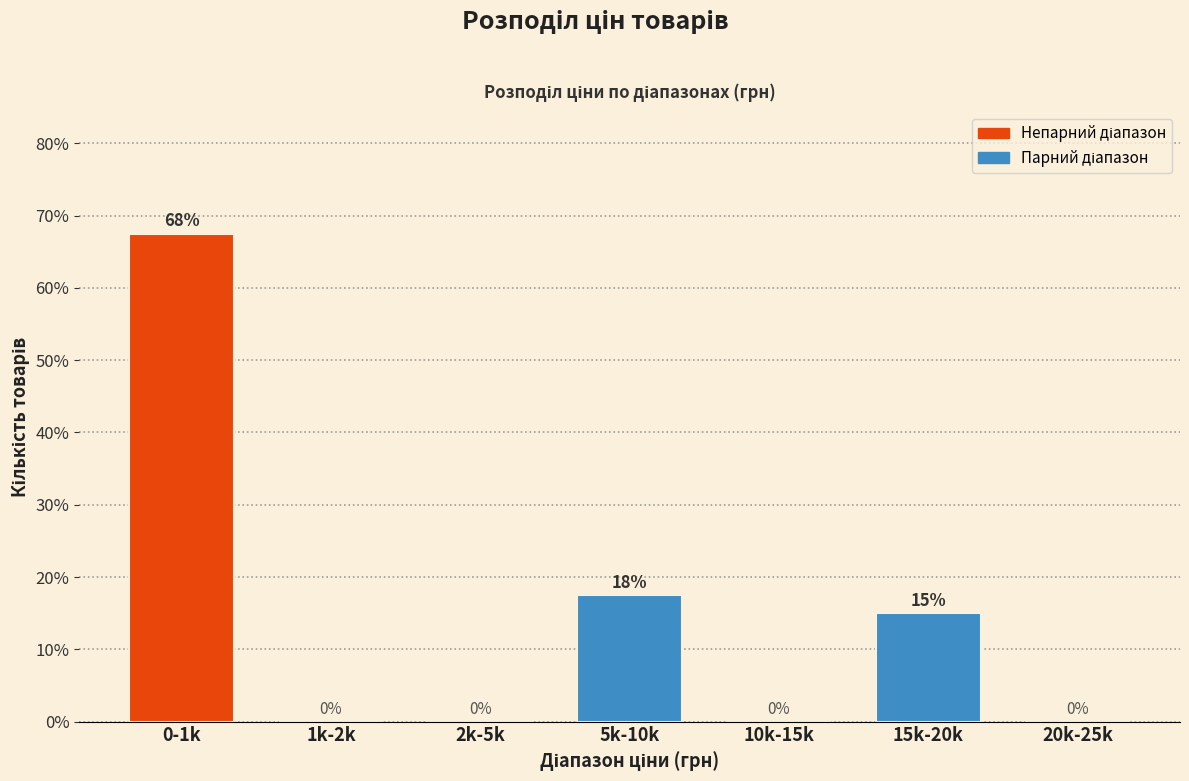

Approximately how many times larger is the value at 0-1k compared to 15k-20k?

4.5